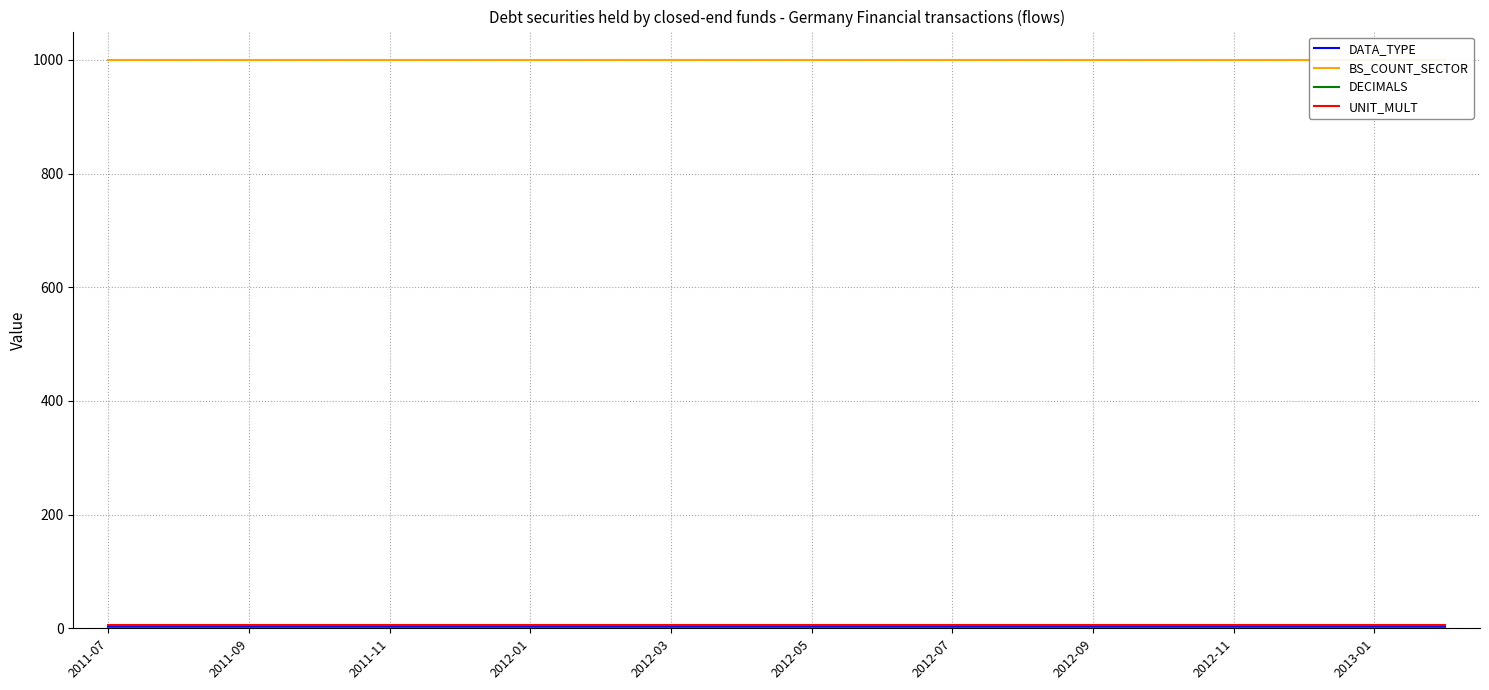

What is the total value across all series at 2012-01?

1010